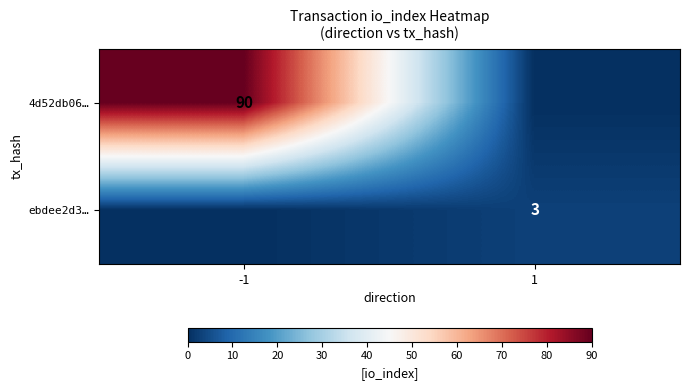

Is it true that ebdee2d3… equals 3 at 1?

True